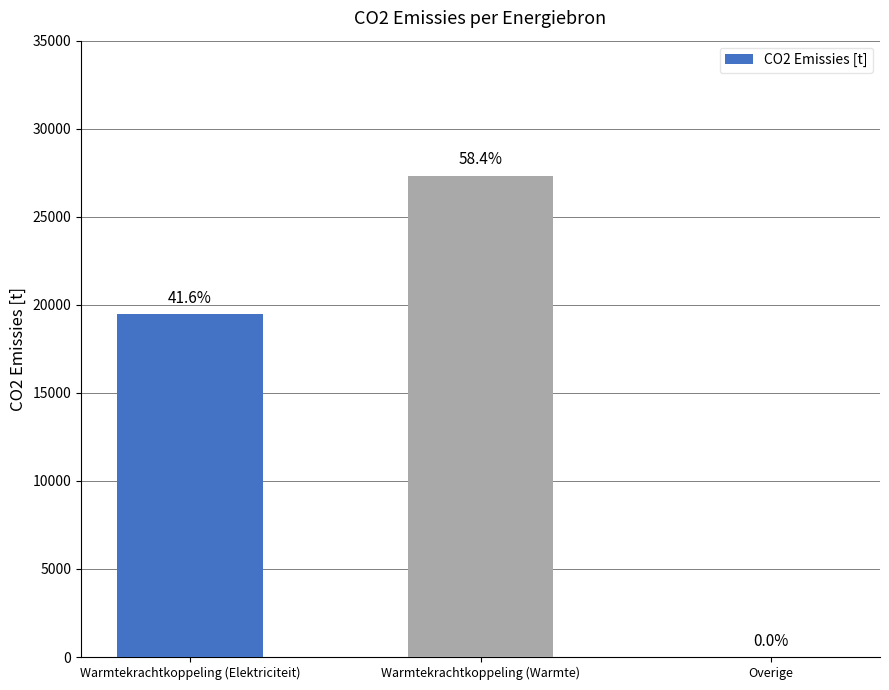

True or false: the data shows 27343.3 at Warmtekrachtkoppeling (Warmte).

True